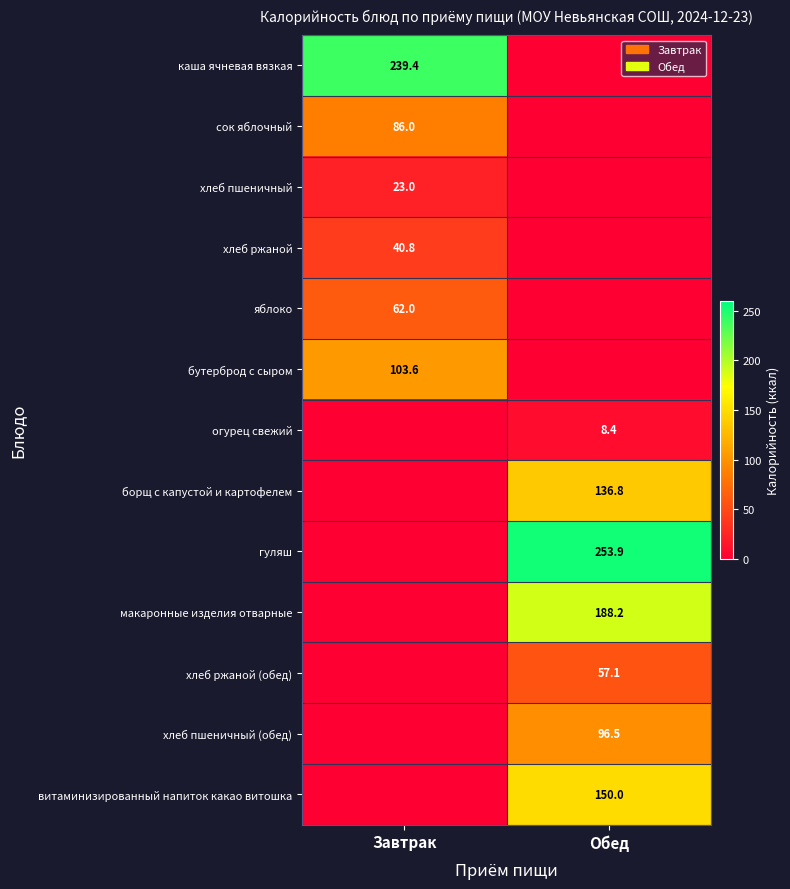

The хлеб пшеничный series shows 36.8 at Завтрак. True or false?

False